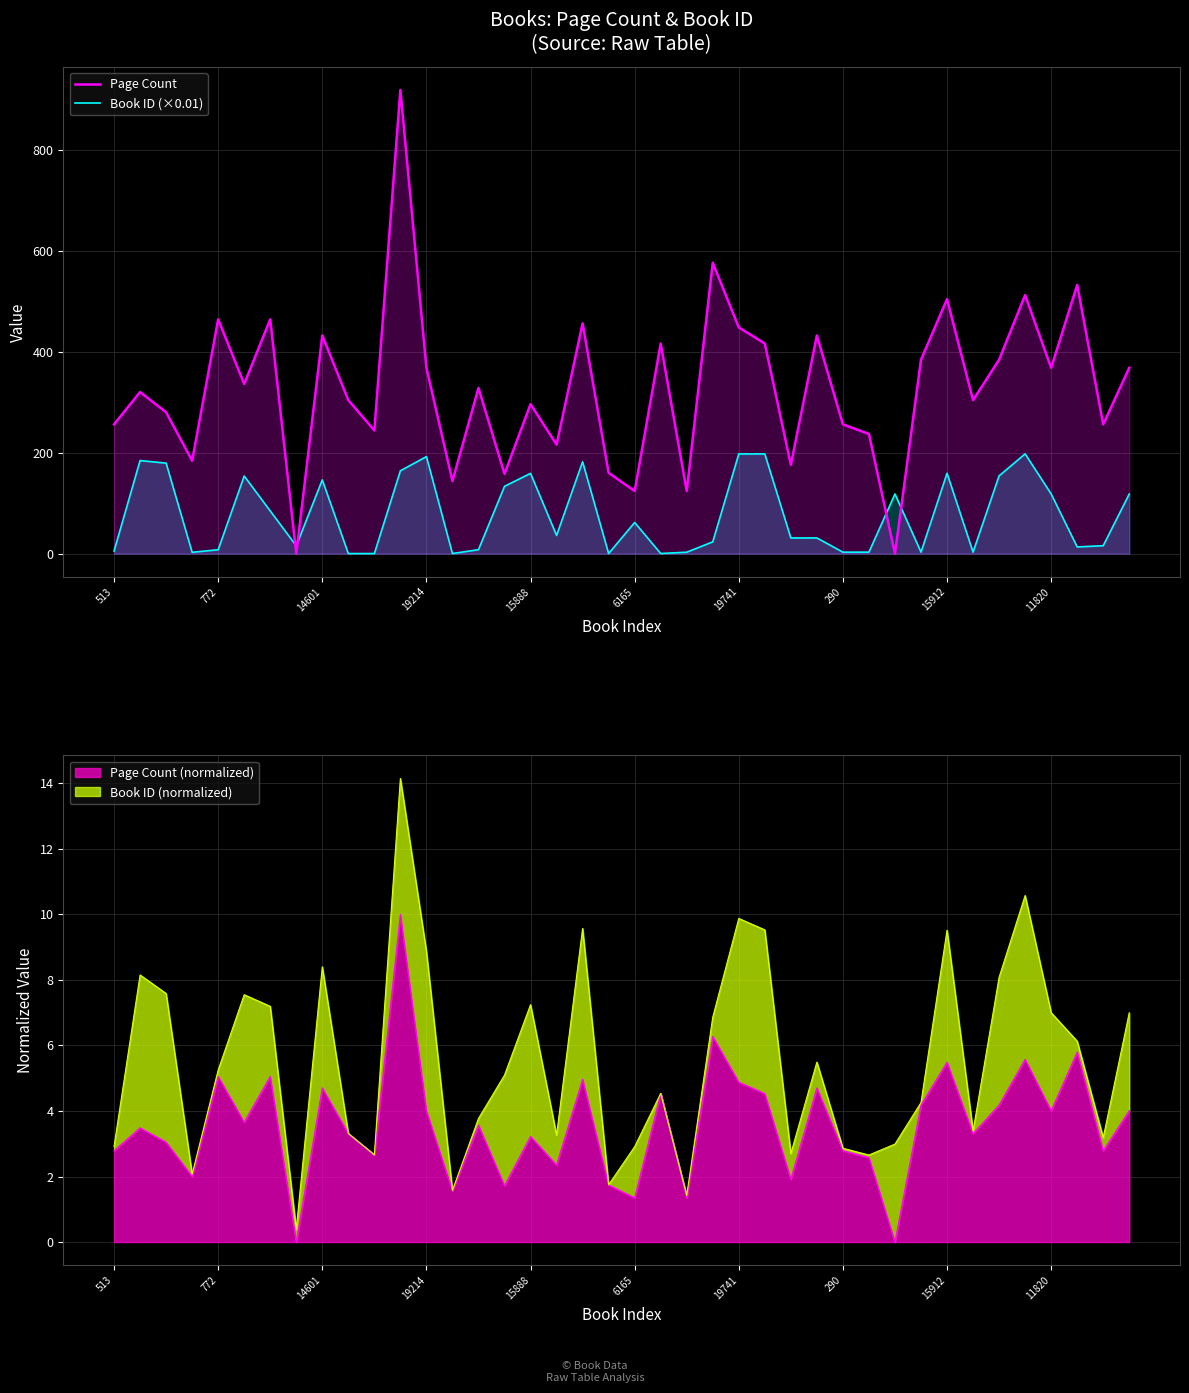

Is it true that Page Count equals 384.0 at 34?

True